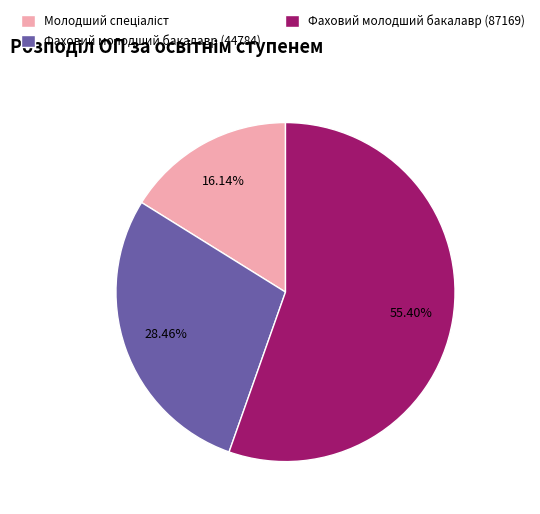

To the nearest percent, what is the difference between the Фаховий молодший бакалавр (44784) and Фаховий молодший бакалавр (87169) slice percentages?

27%